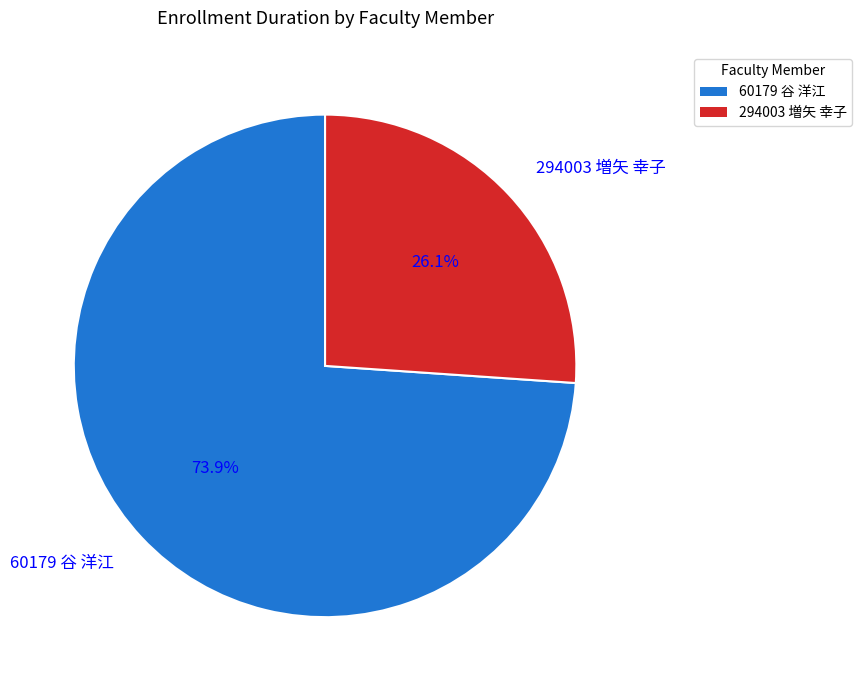

Does any single category account for the majority?

Yes